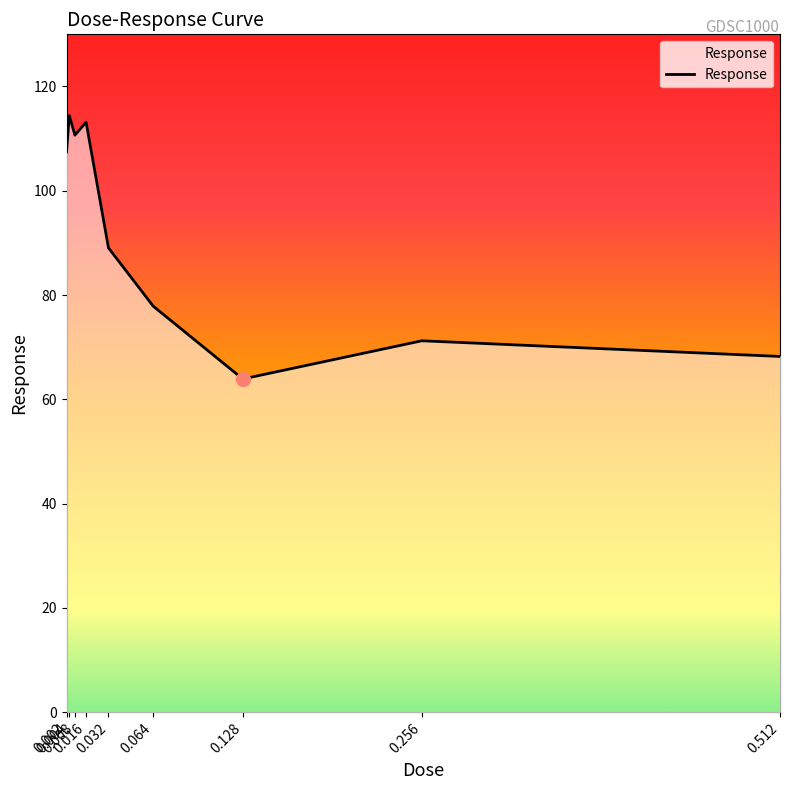

What is the difference between the values at 0.016 and 0.512?

44.9